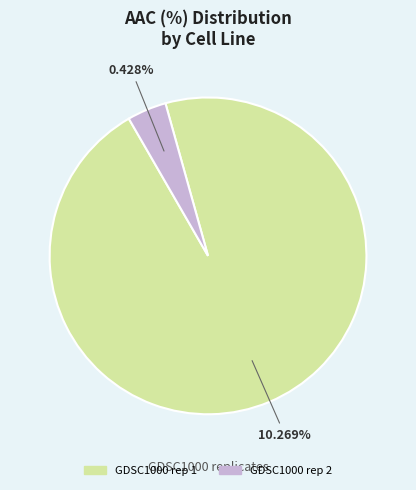

Which slice represents more than half of the pie?

GDSC1000 rep 1